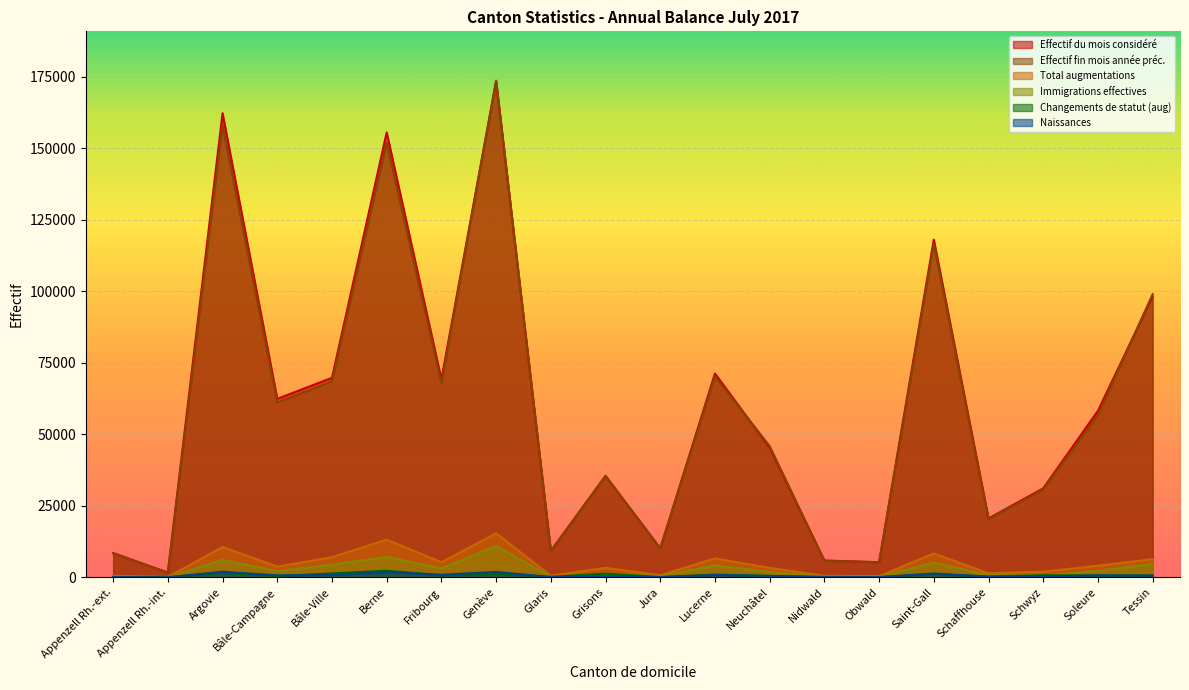

At how many categories does at least one series exceed 9604?

15